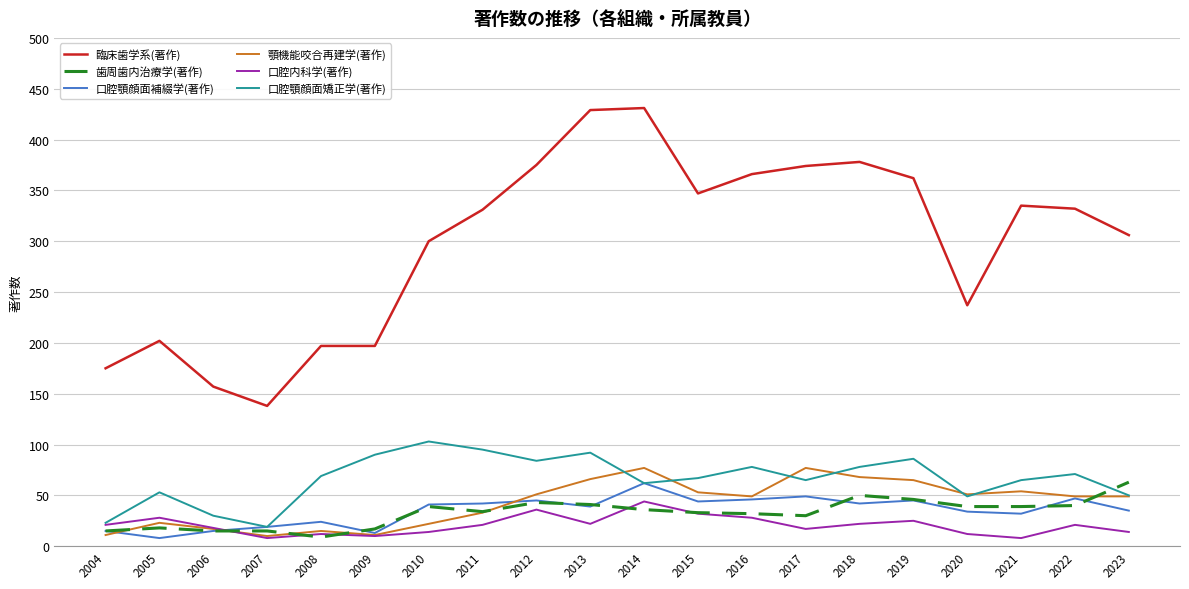

What is the difference between the maximum and second lowest values in the 臨床歯学系(著作) series?

274